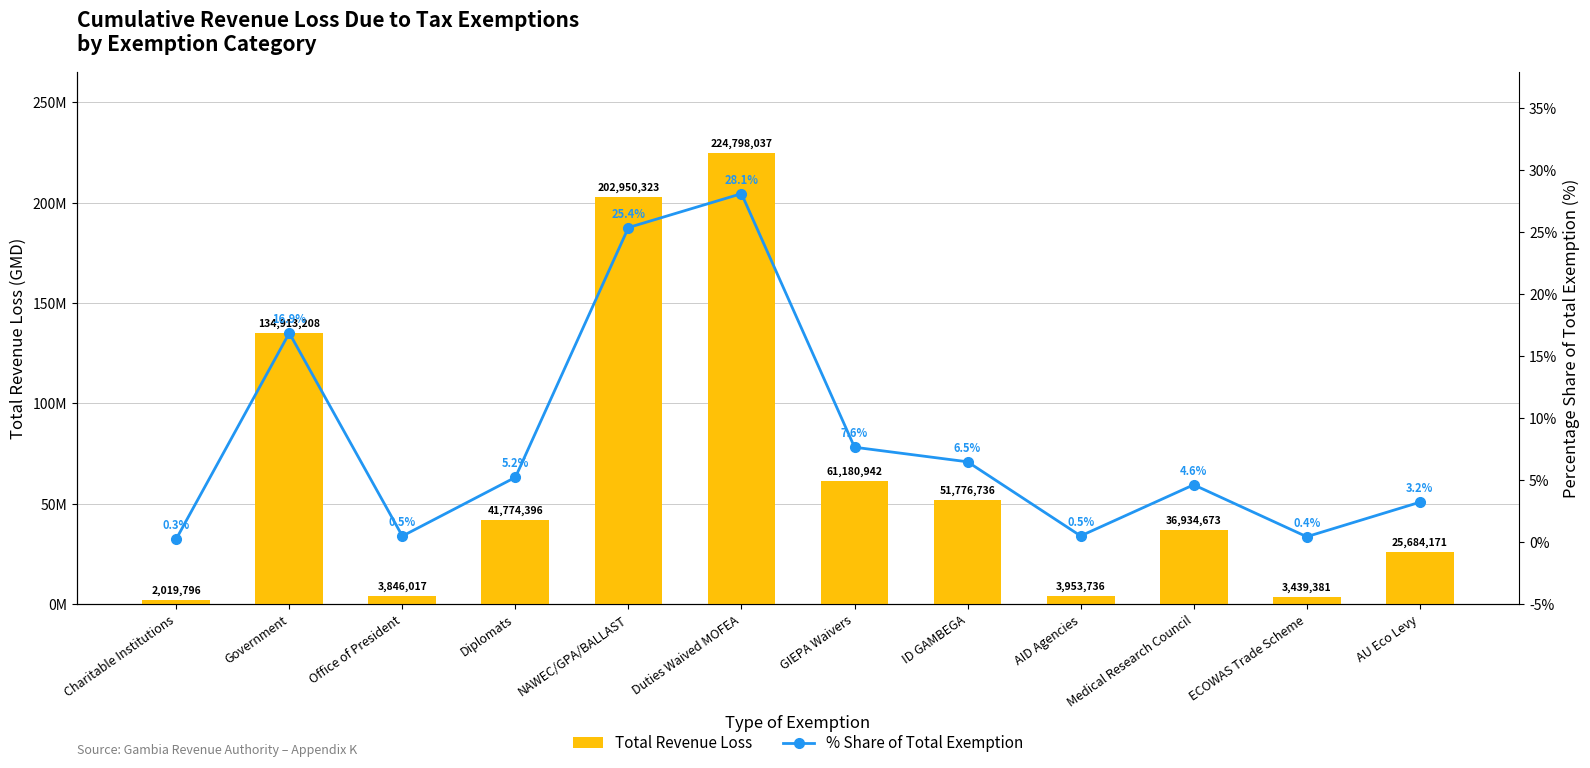

Is it true that % Share of Total Exemption equals 12.9 at GIEPA Waivers?

False